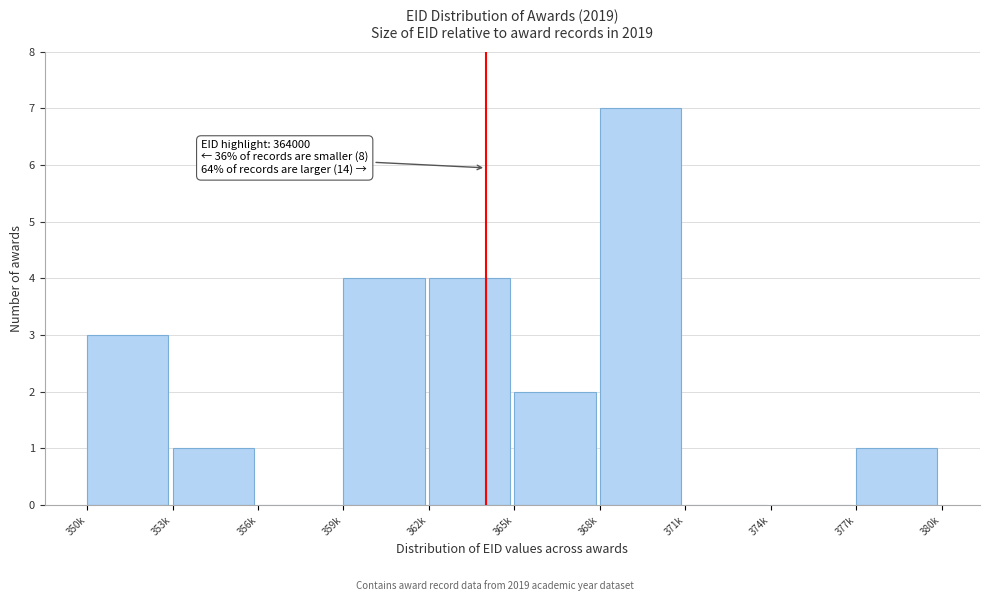

Reading left to right, list all the values displayed in this chart.

350k=3	353k=1	356k=0	359k=4	362k=4	365k=2	368k=7	371k=0	374k=0	377k=1